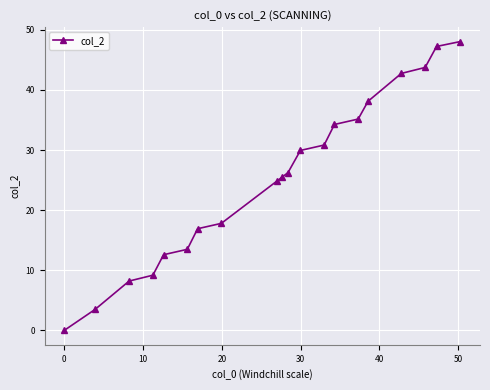

Reading left to right, list all the values displayed in this chart.

0.0	3.5	8.2	9.2	12.6	13.5	16.9	17.8	24.8	25.5	26.2	29.9	30.8	34.3	35.1	38.1	42.7	43.7	47.2	48.0